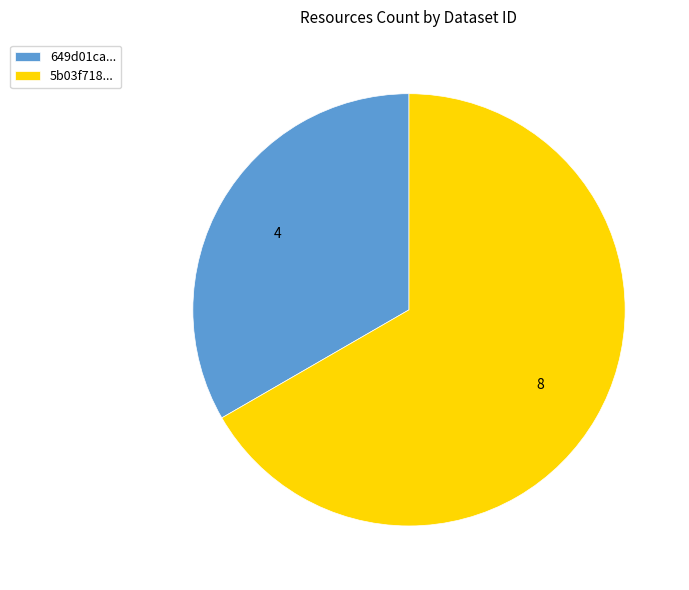

The 5b03f718... slice represents 67% of the pie. True or false?

True